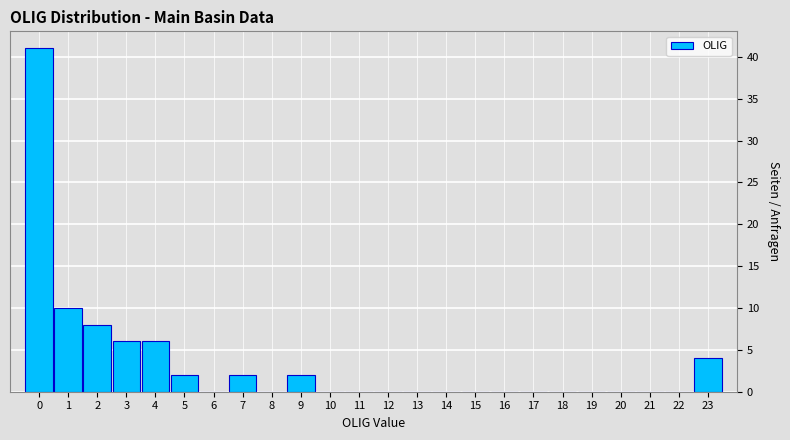

Reading left to right, what are all the values shown in this chart?

0=41	1=10	2=8	3=6	4=6	5=2	6=0	7=2	8=0	9=2	10=0	11=0	12=0	13=0	14=0	15=0	16=0	17=0	18=0	19=0	20=0	21=0	22=0	23=4